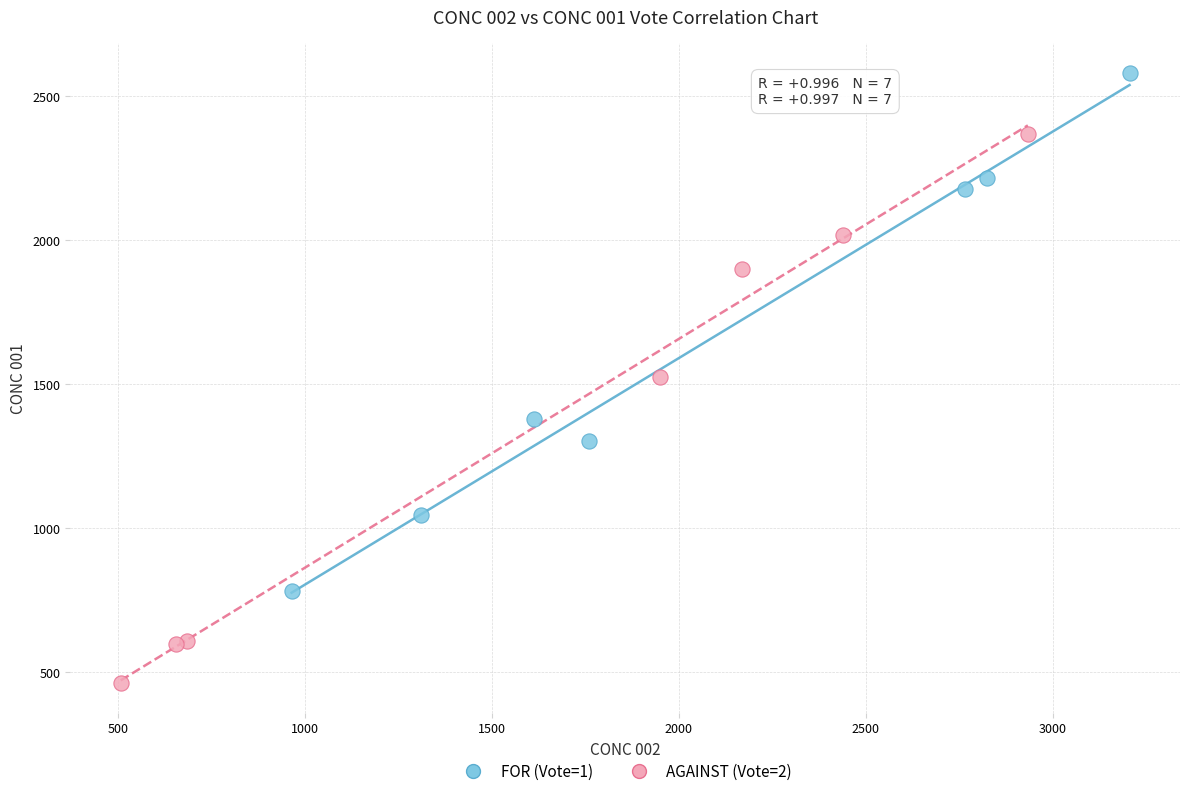

Which series reaches the minimum Y coordinate?

AGAINST (Vote=2)